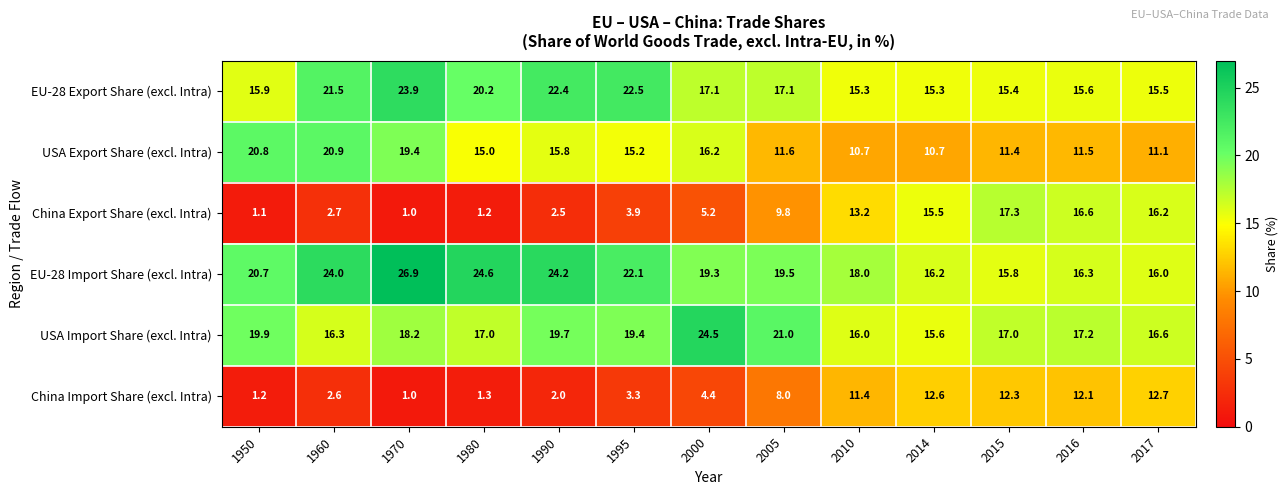

At which category is the sum across all series the highest?

1970